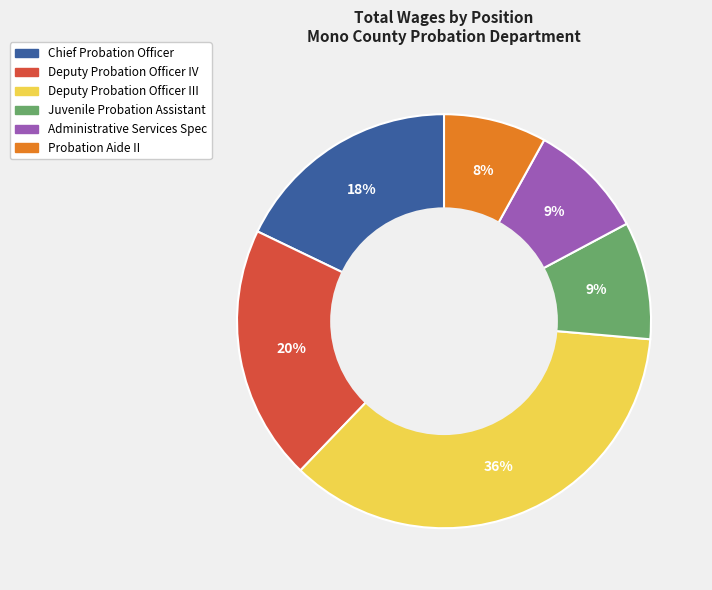

Which slice is the smallest?

Probation Aide II